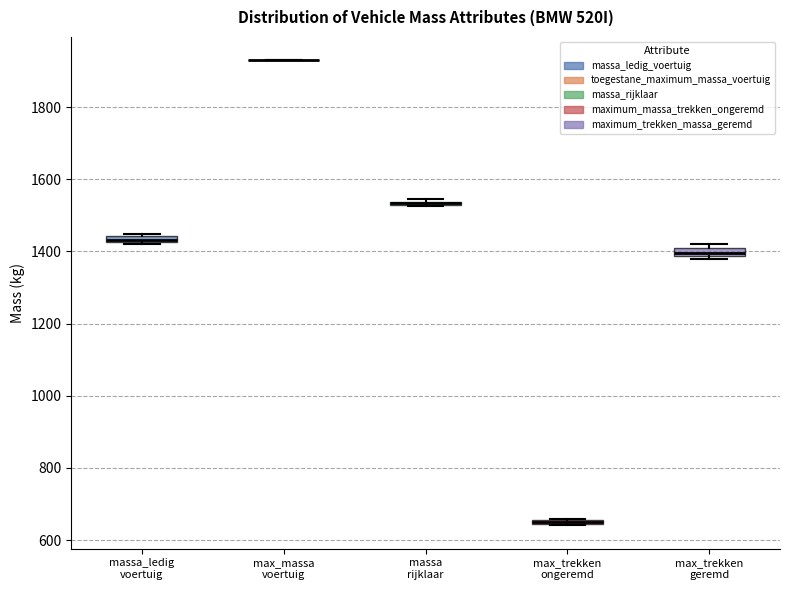

Where is the upper edge of the box for massa rijklaar on the y-axis? The values are not printed on the chart, so give them approximately, as read against the axis.

1540